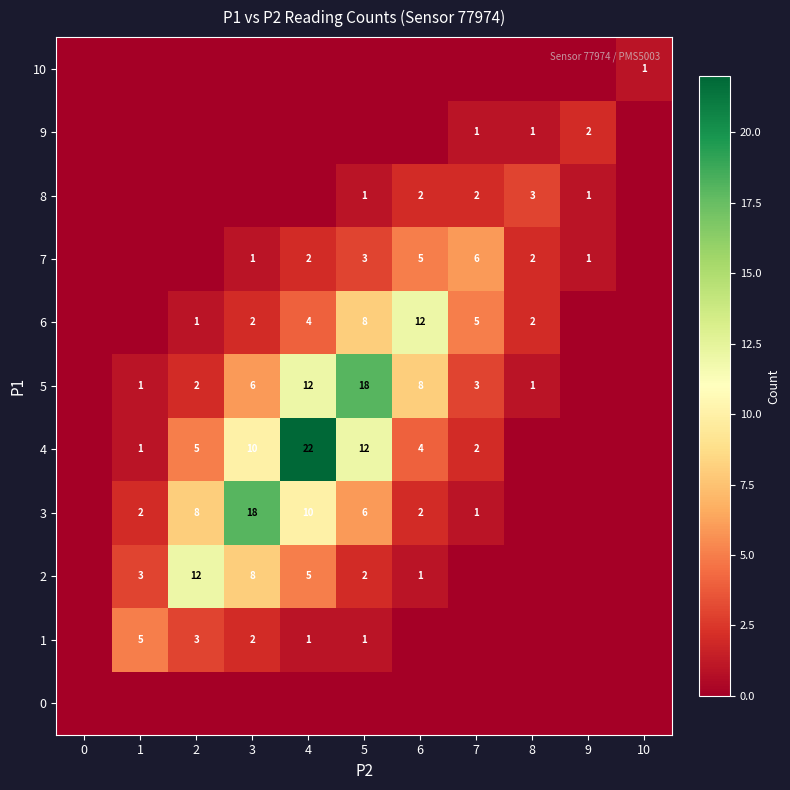

True or false: 8 has a value of 3 at 6.

False